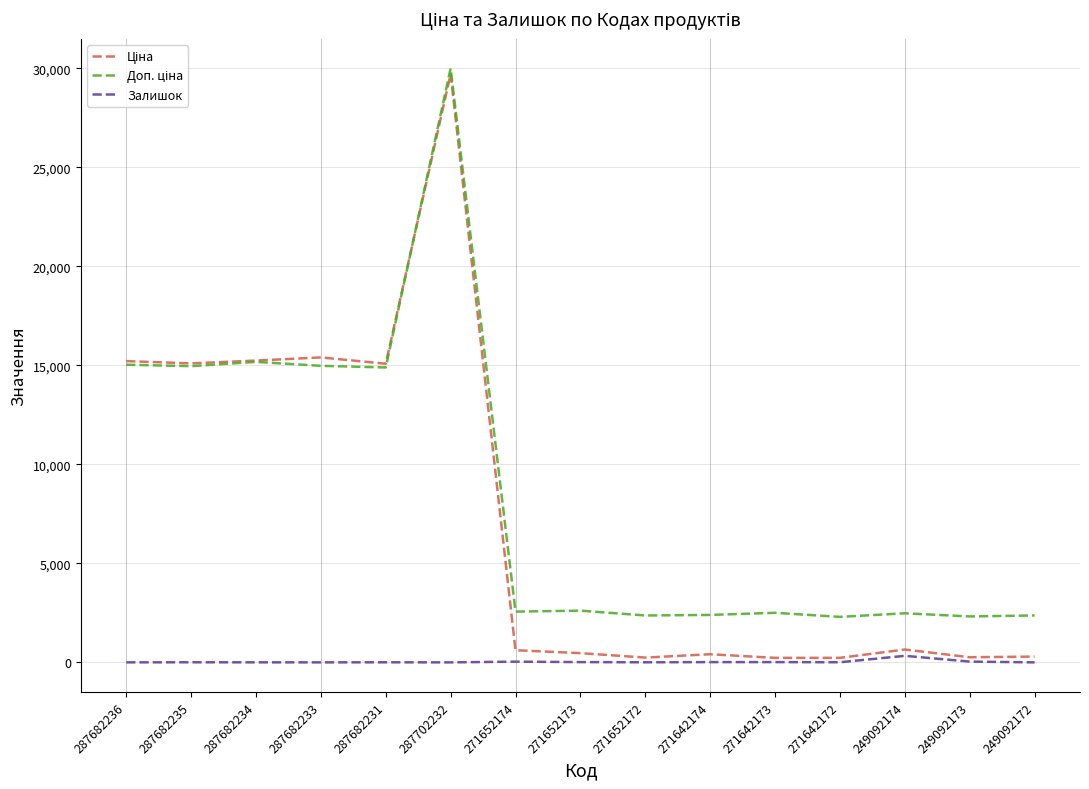

At which category is the sum across all series the highest?

287702232